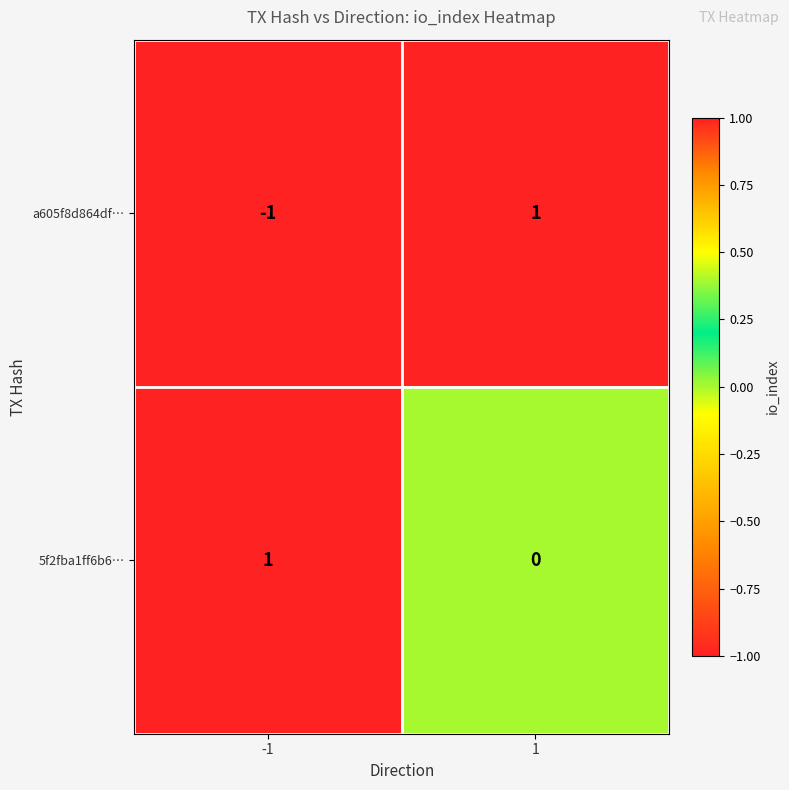

Which series has the widest spread of values?

a605f8d864df…